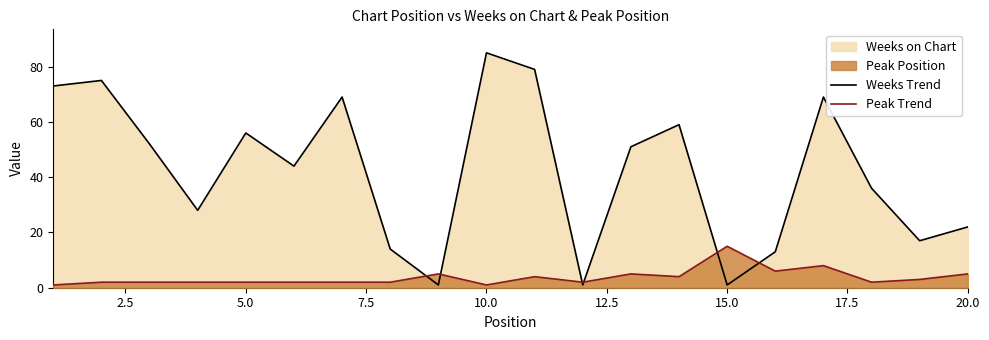

Which series has the largest total across all categories?

Weeks Trend